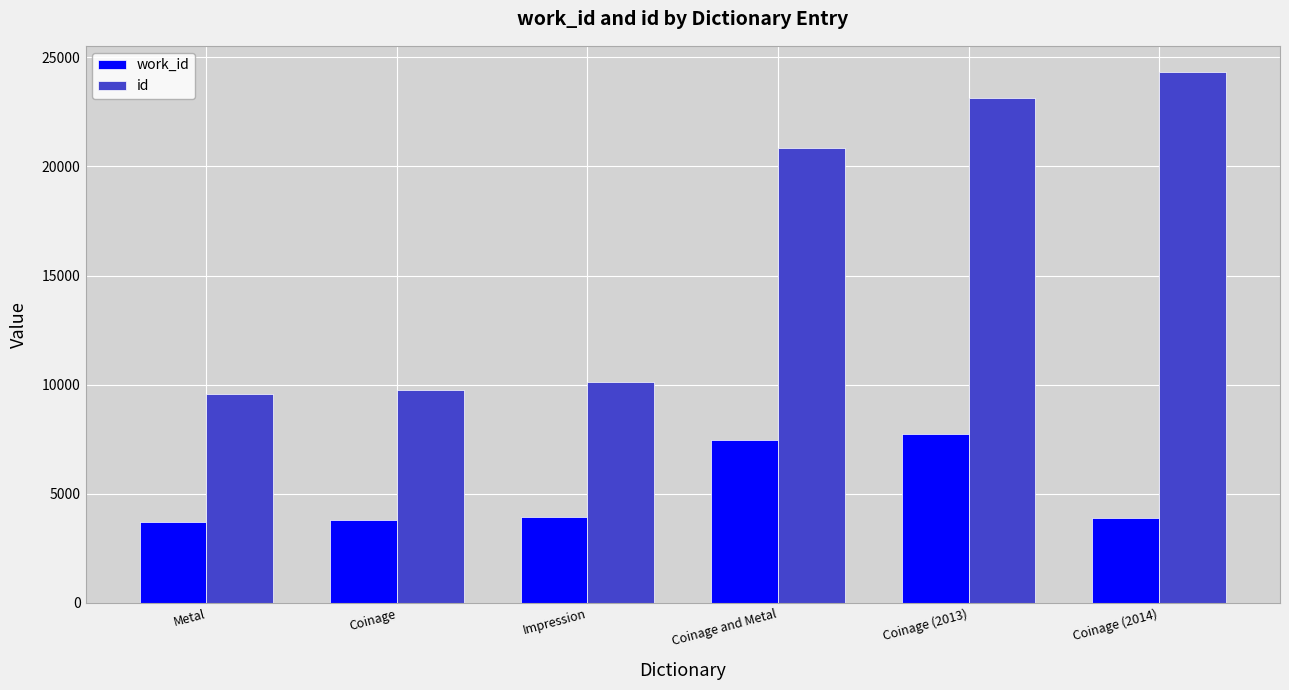

Rank the series by their maximum value, from lowest to highest.

work_id, id